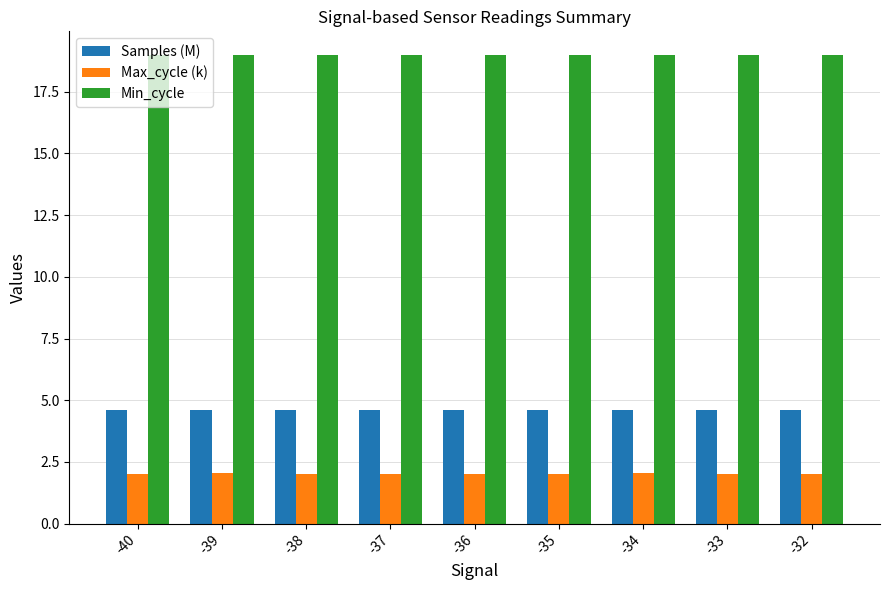

Are the bars horizontal?

No